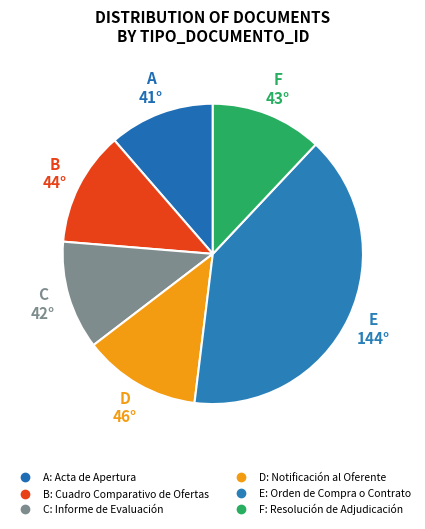

To the nearest percent, what is the average slice percentage?

17%